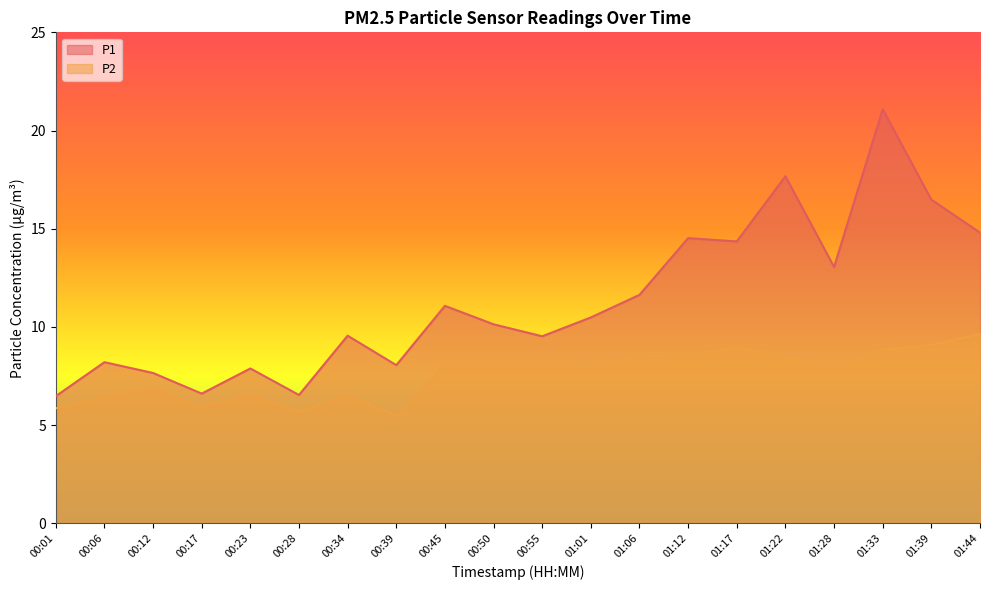

List the labels in order of P1 value, smallest first.

00:01, 00:28, 00:17, 00:12, 00:23, 00:39, 00:06, 00:55, 00:34, 00:50, 01:01, 00:45, 01:06, 01:28, 01:17, 01:12, 01:44, 01:39, 01:22, 01:33